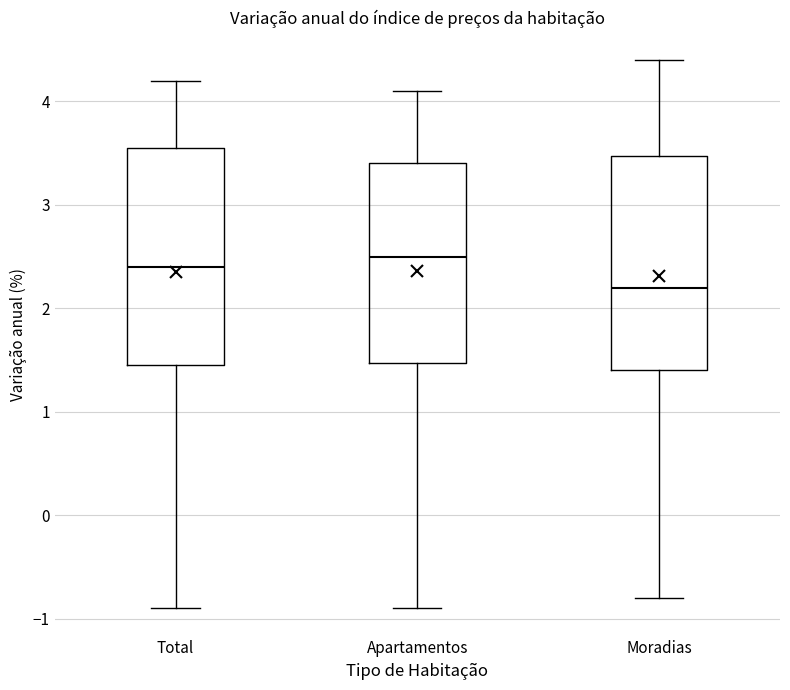

Where is the lower edge of the box for Moradias on the y-axis? The values are not printed on the chart, so give them approximately, as read against the axis.

1.4